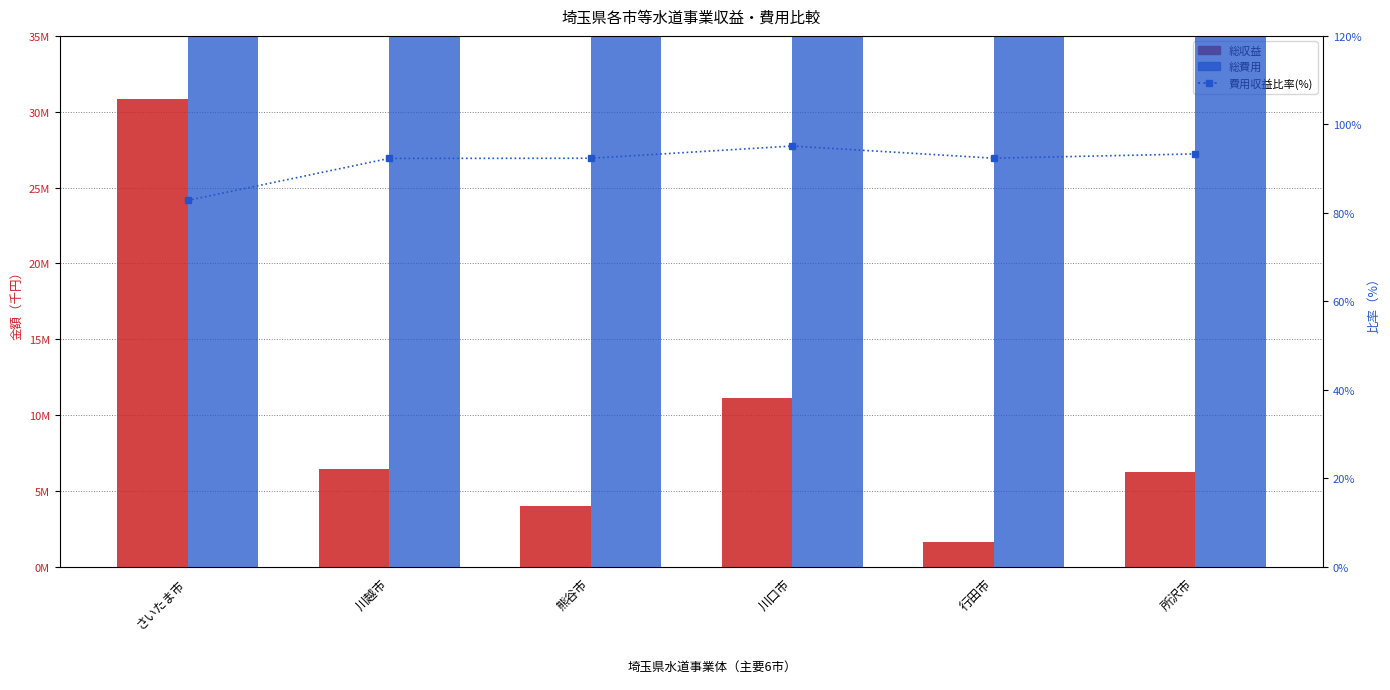

True or false: 費用収益比率(%) has a value of 136.6 at 行田市.

False